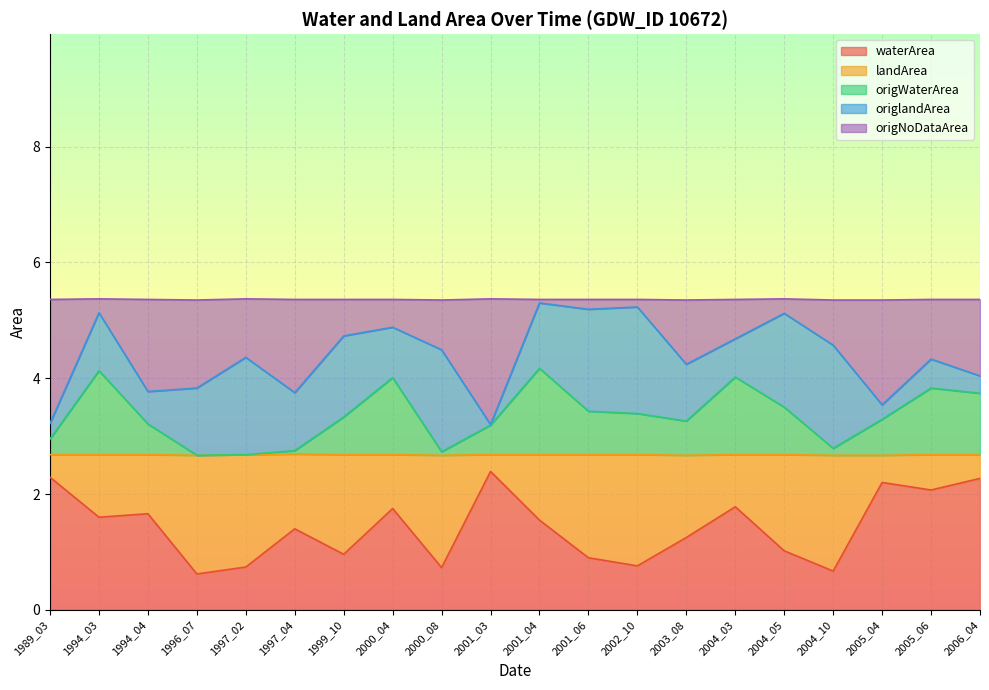

What is the lowest value of the waterArea series?

0.6